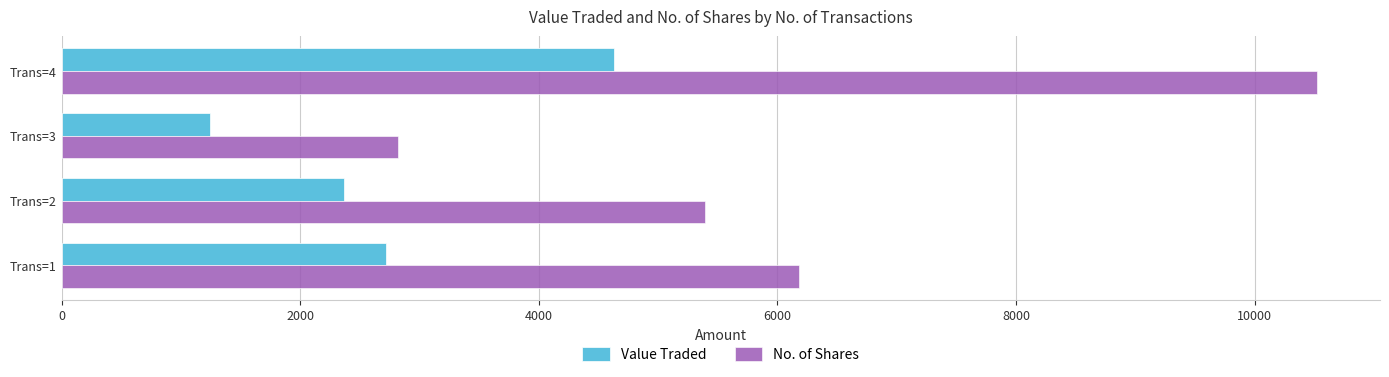

What is the average value of the Value Traded series?

2738